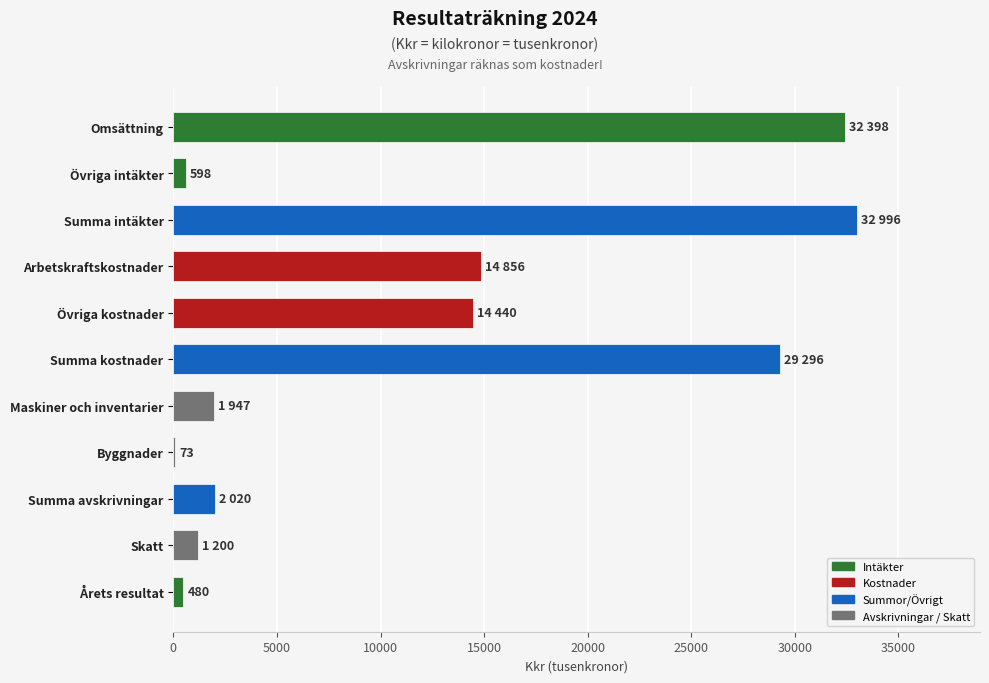

Does the chart contain stacked bars?

No